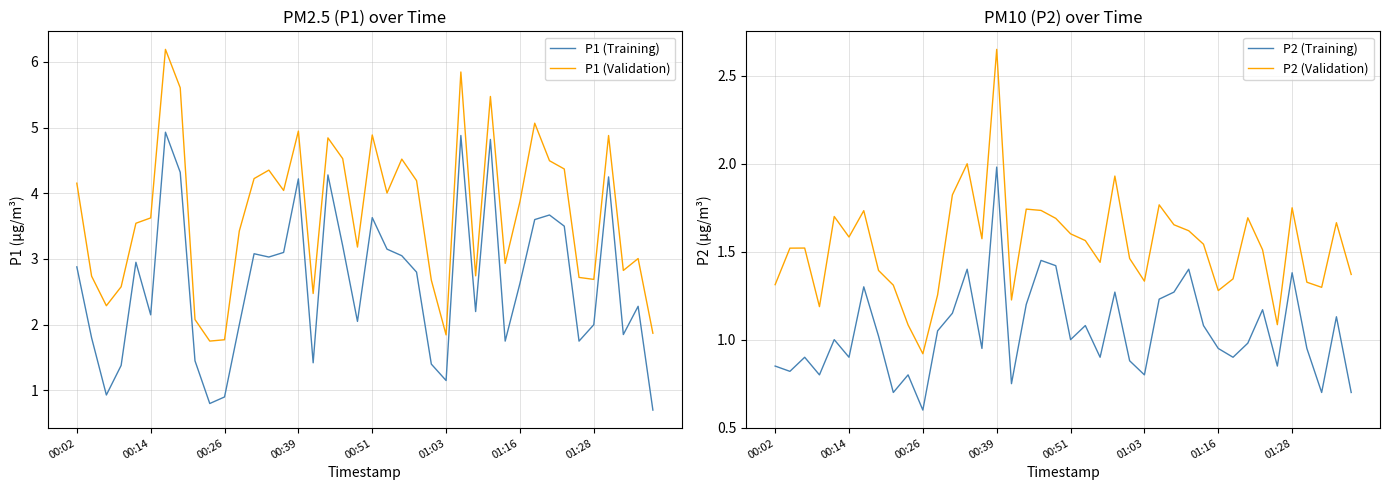

Is it true that P1 (Validation) equals 2.5 at 16?

True